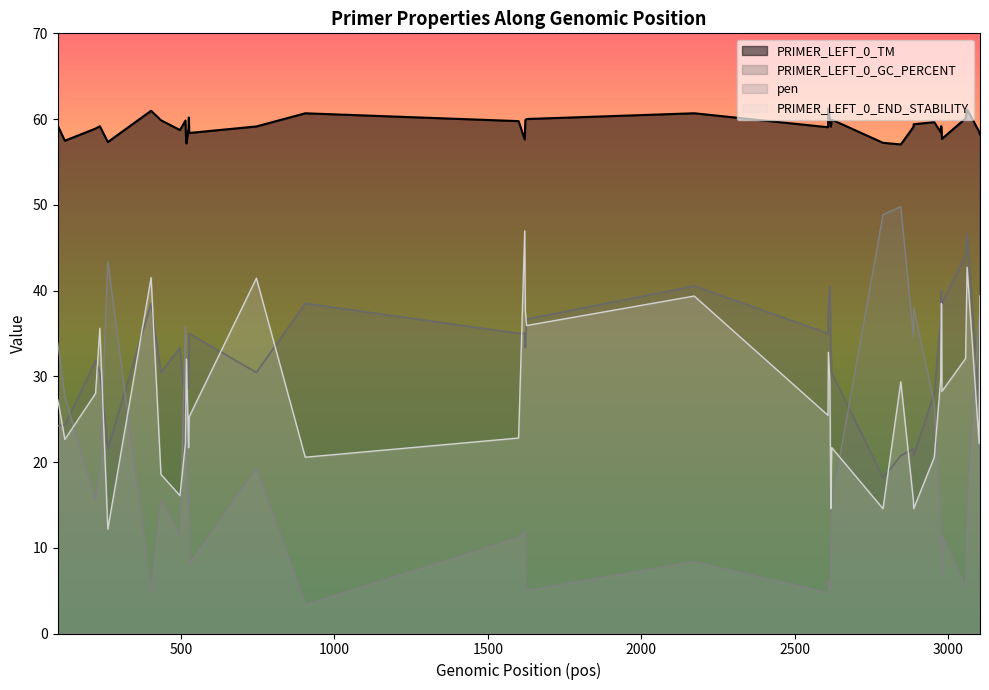

In pen, how many points are higher than both neighbors (excluding endpoints)?

12